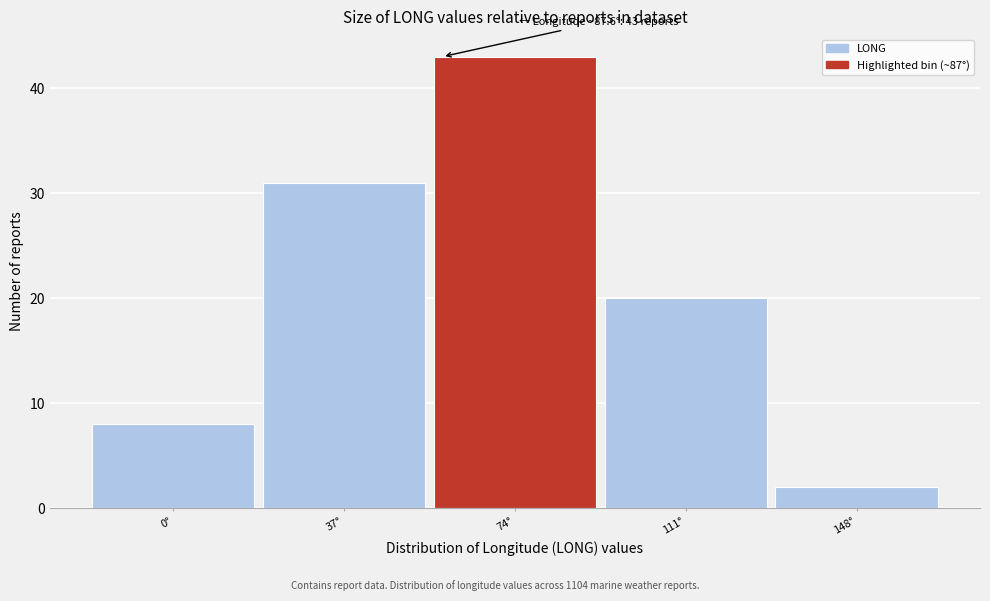

Reading right to left, transcribe all the data shown in this chart.

2	20	43	31	8